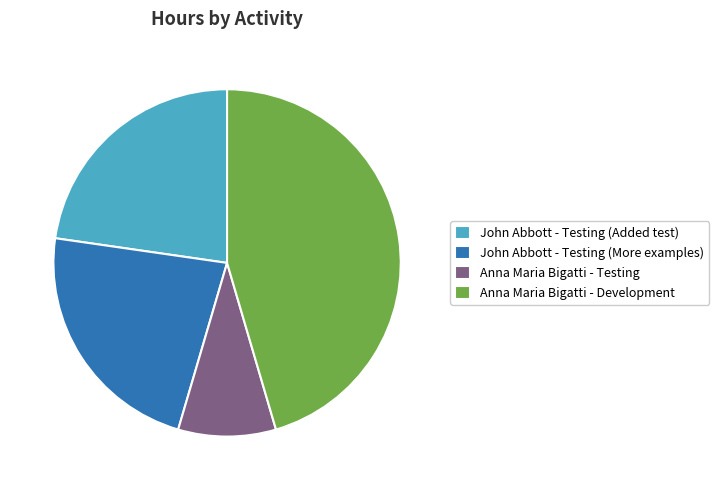

Which slice is the smallest?

Anna Maria Bigatti - Testing